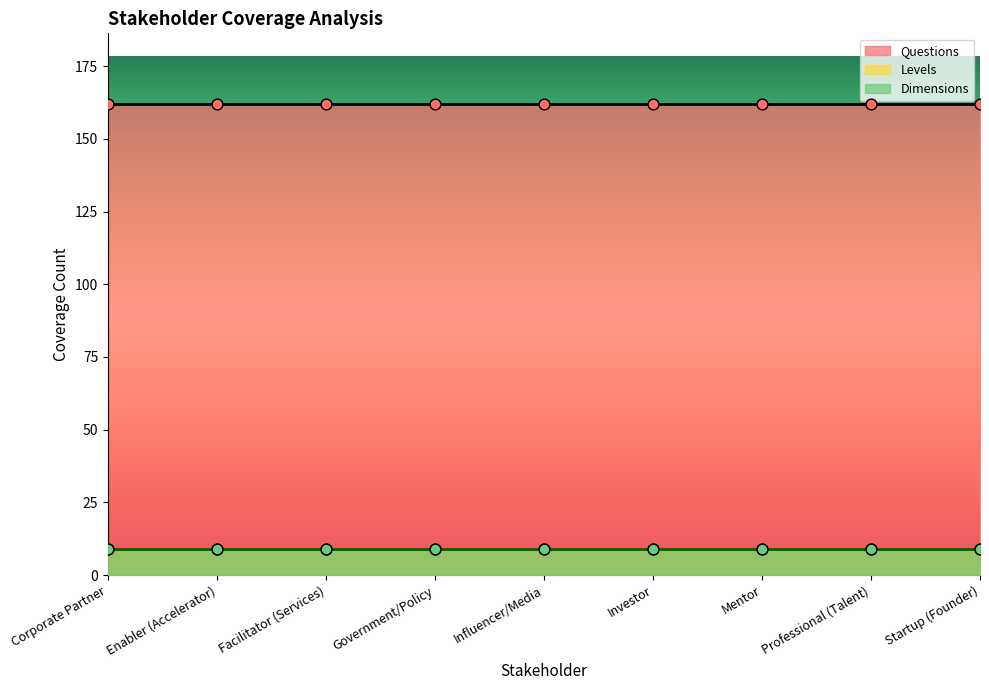

At which category is the sum across all series the highest?

Corporate Partner